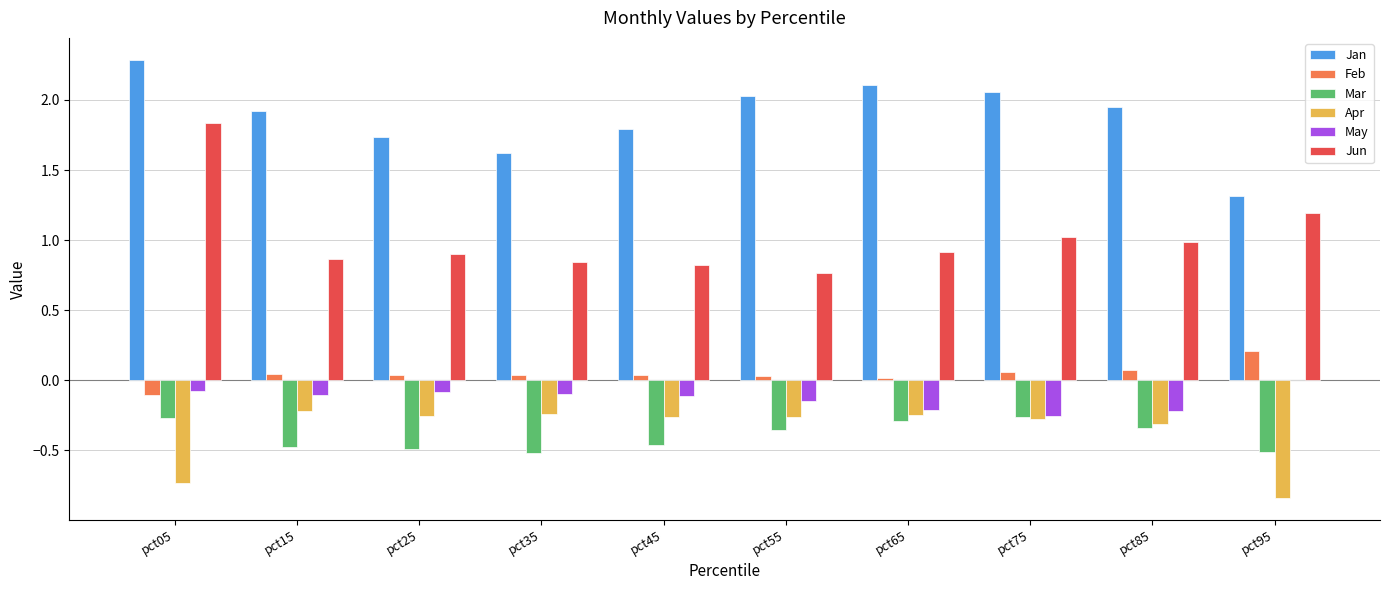

What is the maximum value shown in the chart?

2.3